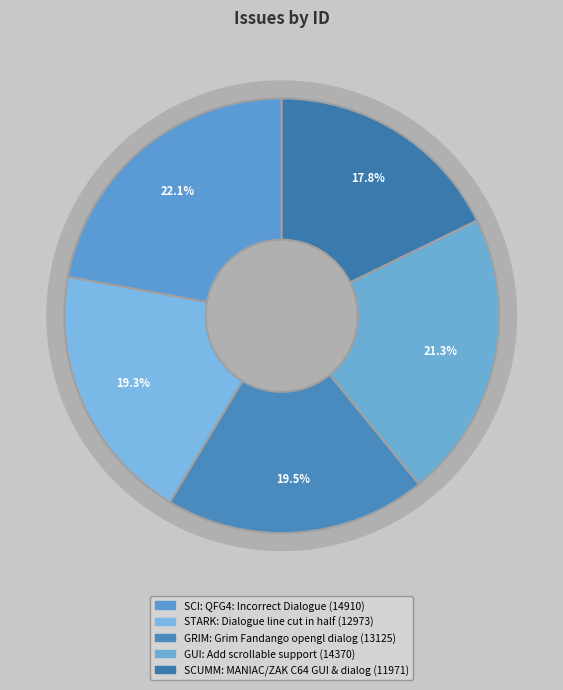

Does any single category account for the majority?

No